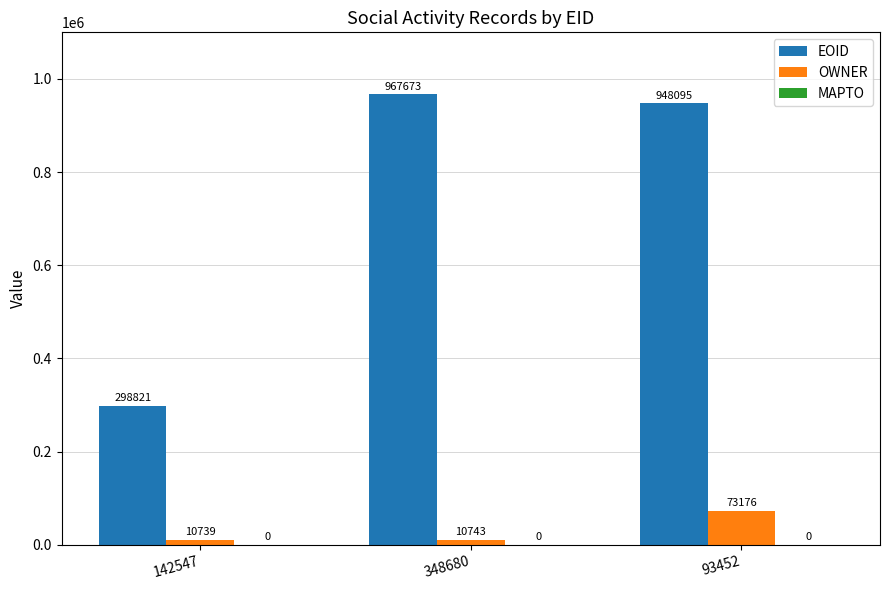

How many data points in EOID are less than 948095?

1